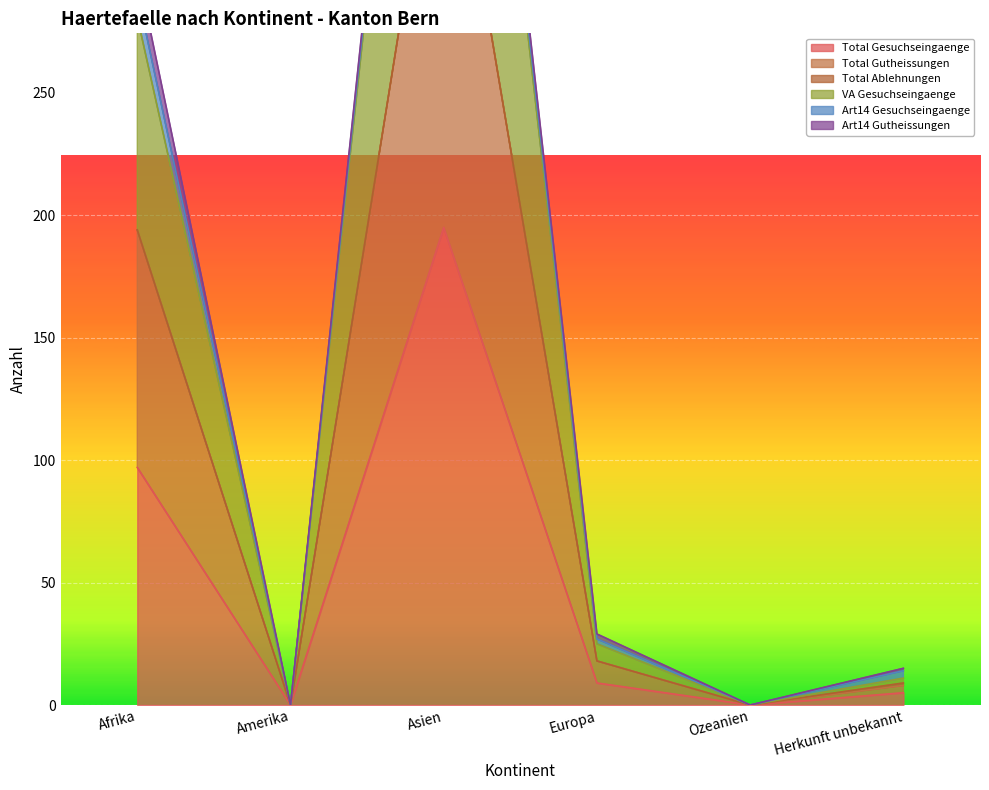

Where is the first local maximum for Total Gutheissungen?

Asien